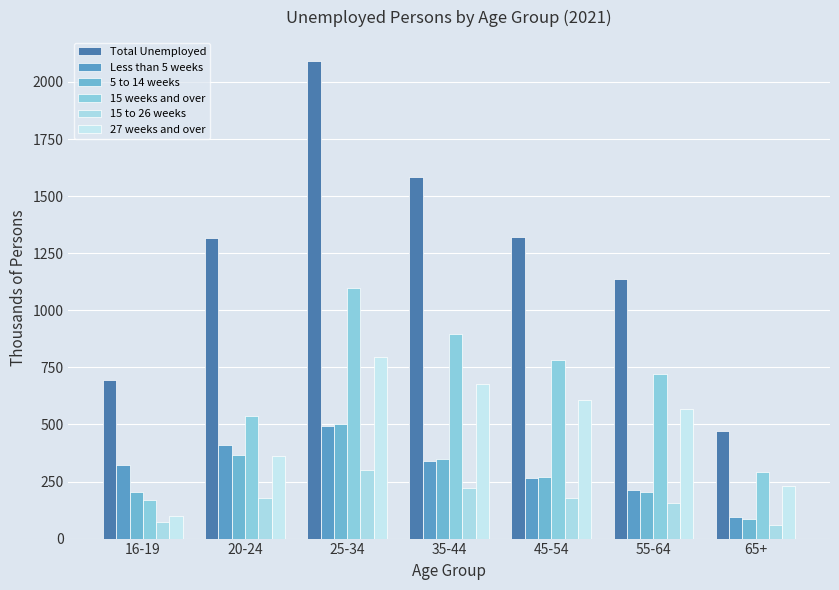

The value of Total Unemployed at 35-44 is 1586. True or false?

True